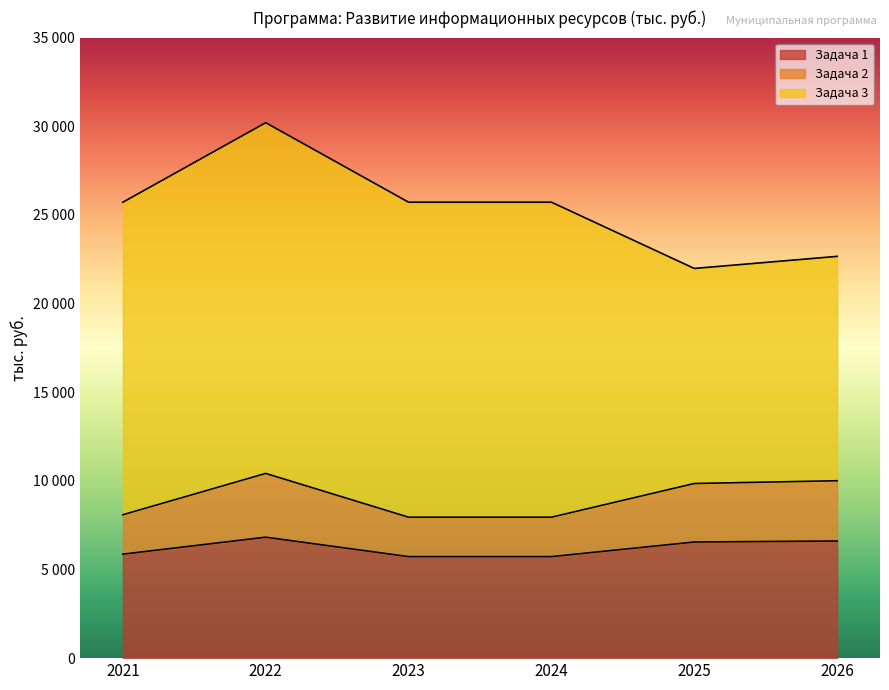

True or false: Задача 2 and Задача 1 cross at least once.

False